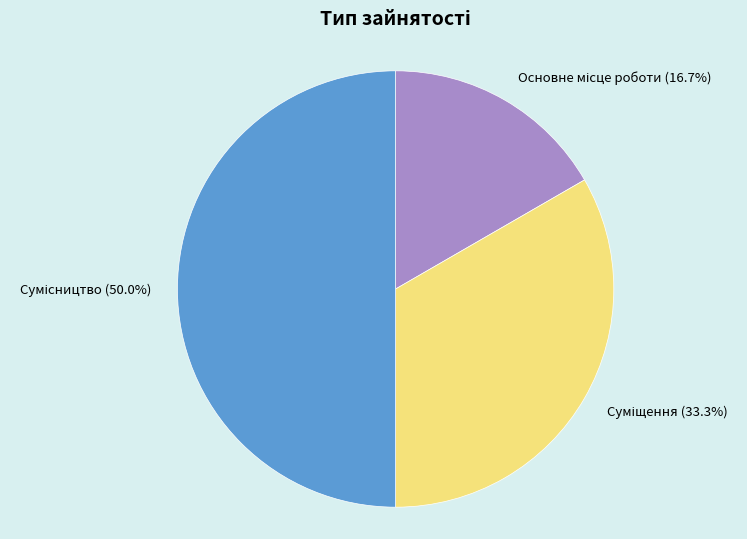

What percentage is the Основне місце роботи slice, to the nearest percent?

17%